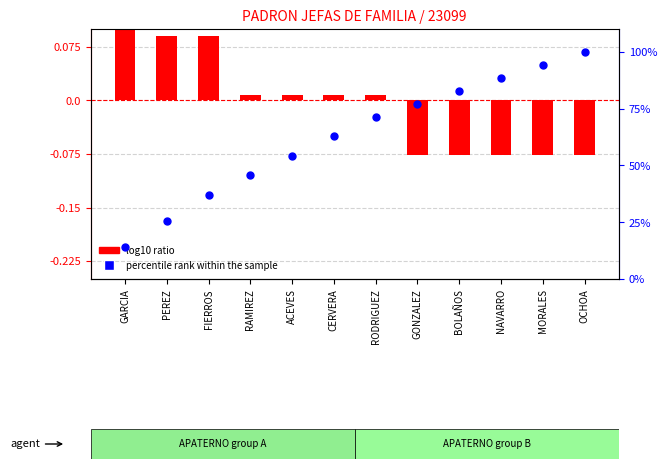

Is the value of log10 ratio at PEREZ greater than the value of percentile rank within the sample at PEREZ?

No